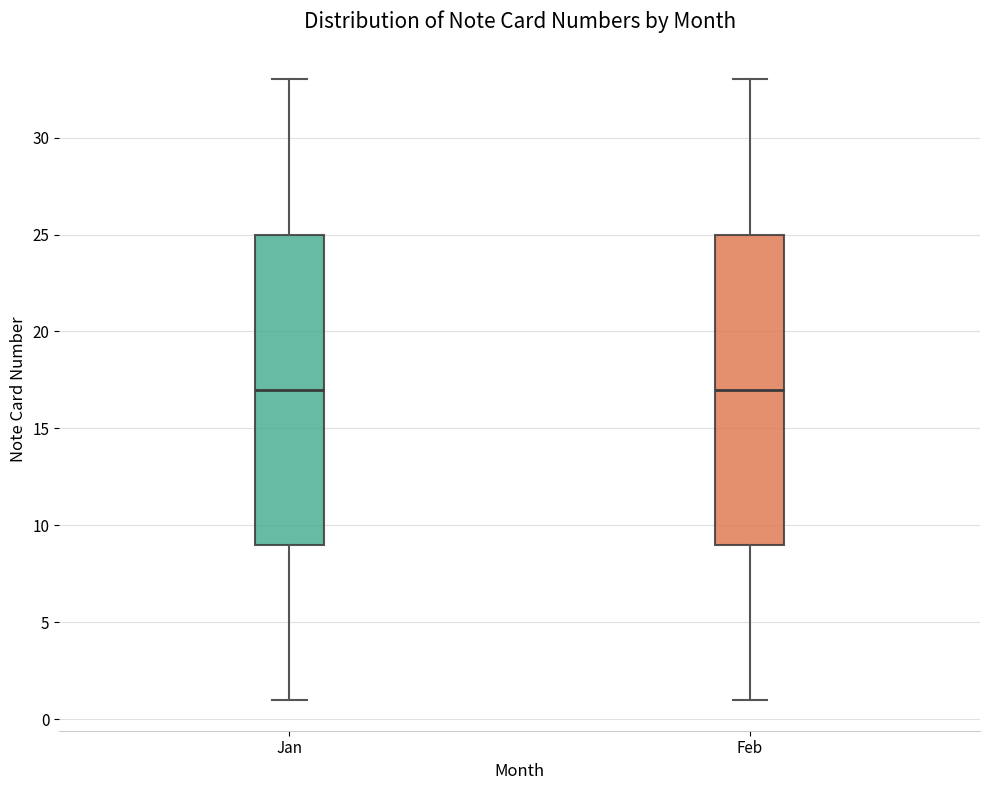

Reading left to right, read every box against the y-axis: the position of its median line, the range the box covers, and the ends of its whiskers. The values are not printed on the chart, so give them approximately, as read against the axis.

Jan: median 17, box 9 to 25, whiskers 1 to 33
Feb: median 17, box 9 to 25, whiskers 1 to 33